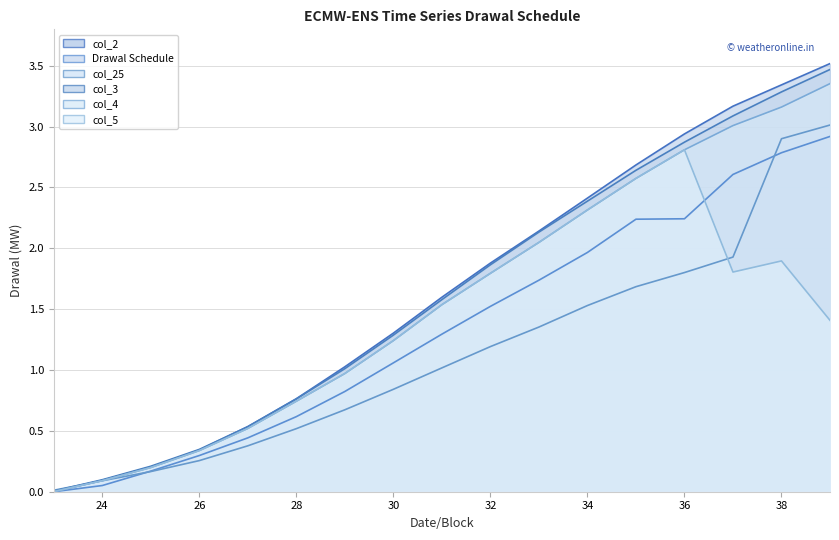

Which series has the widest spread of values?

col_2